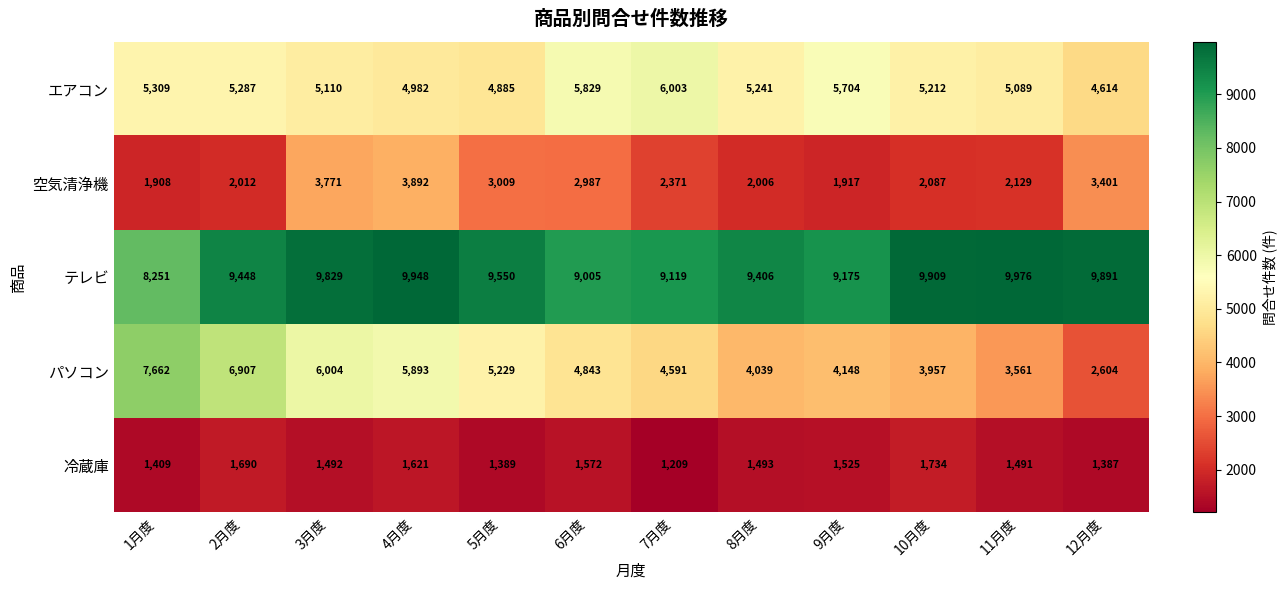

Which series has the largest total across all categories?

テレビ